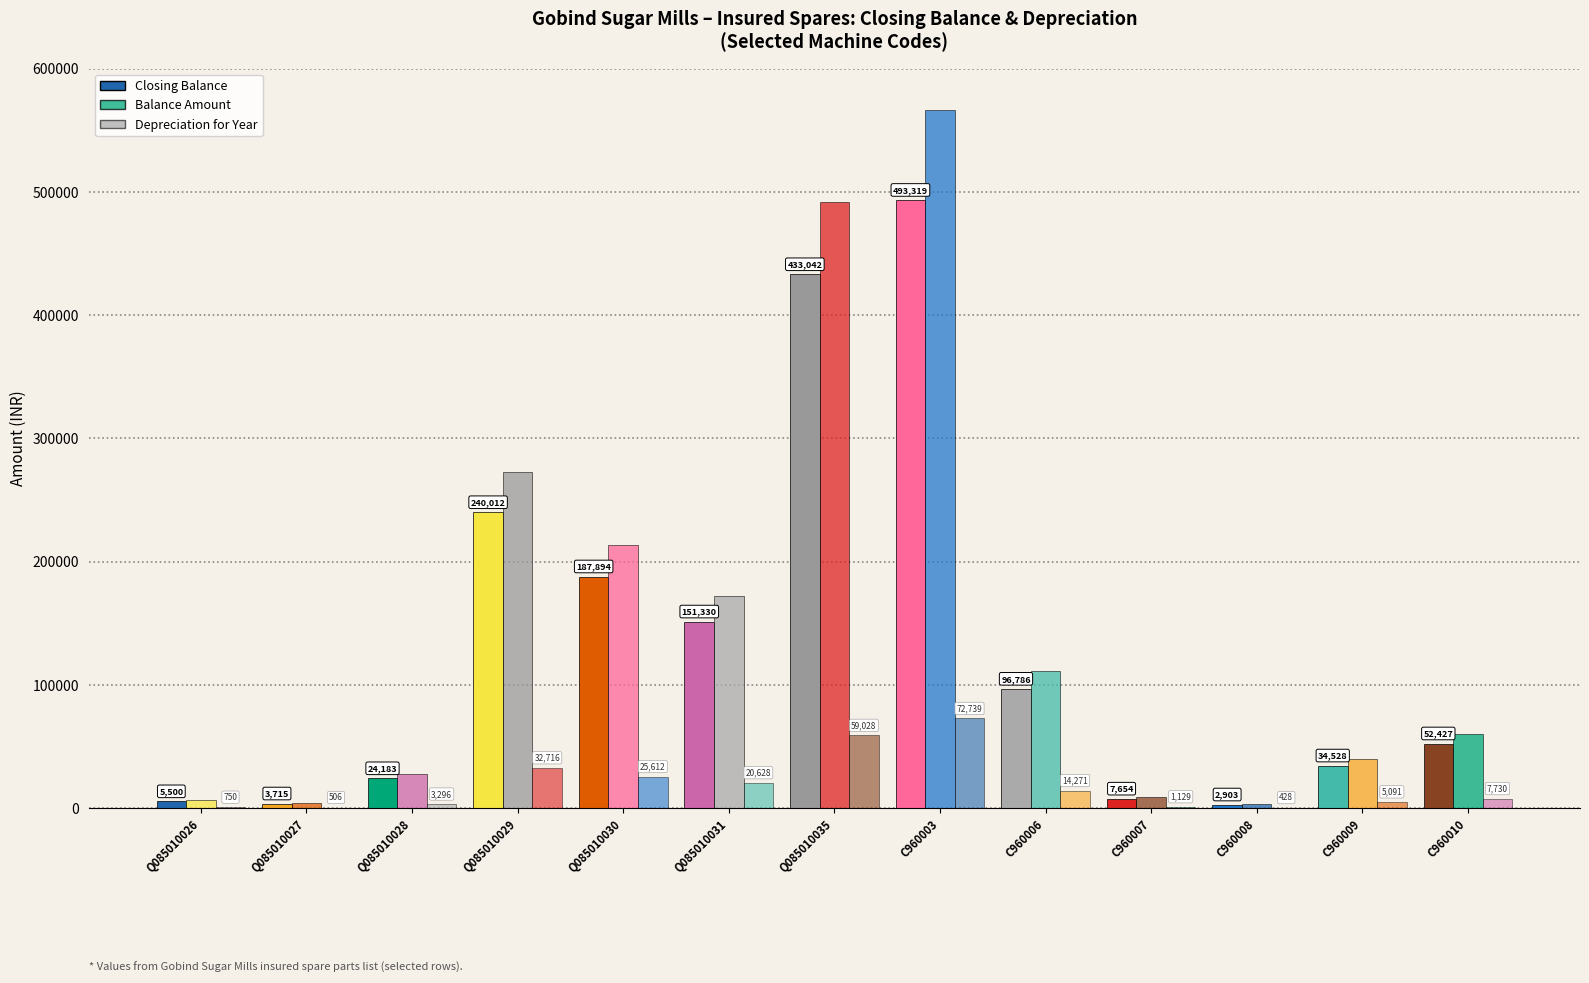

How many data points in Depreciation for Year are above 7730?

7